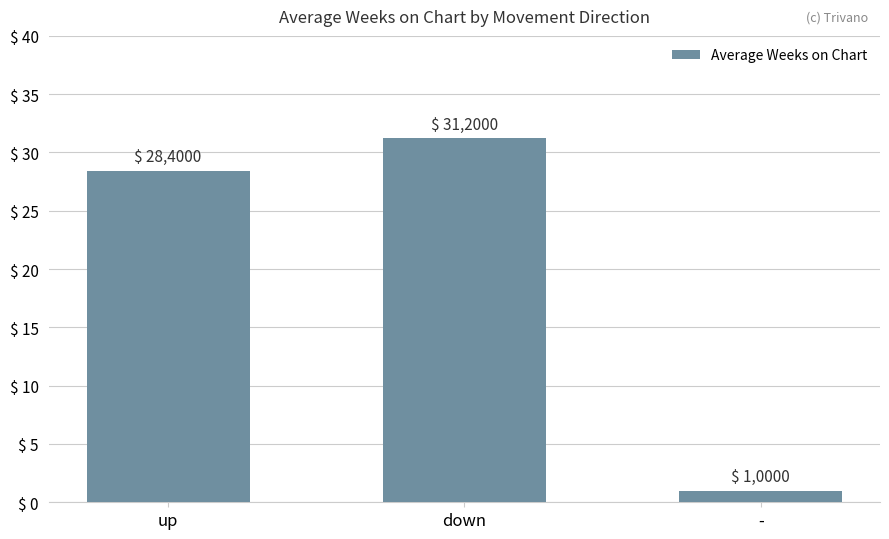

What is the approximate value at down?

31.2